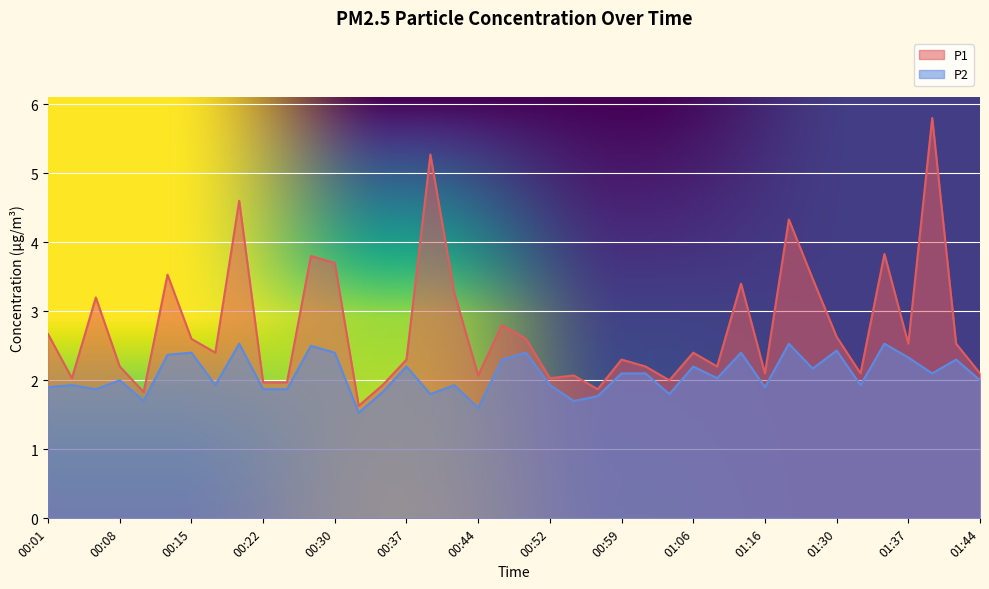

True or false: P1 has a value of 3.2 at 00:05.

True